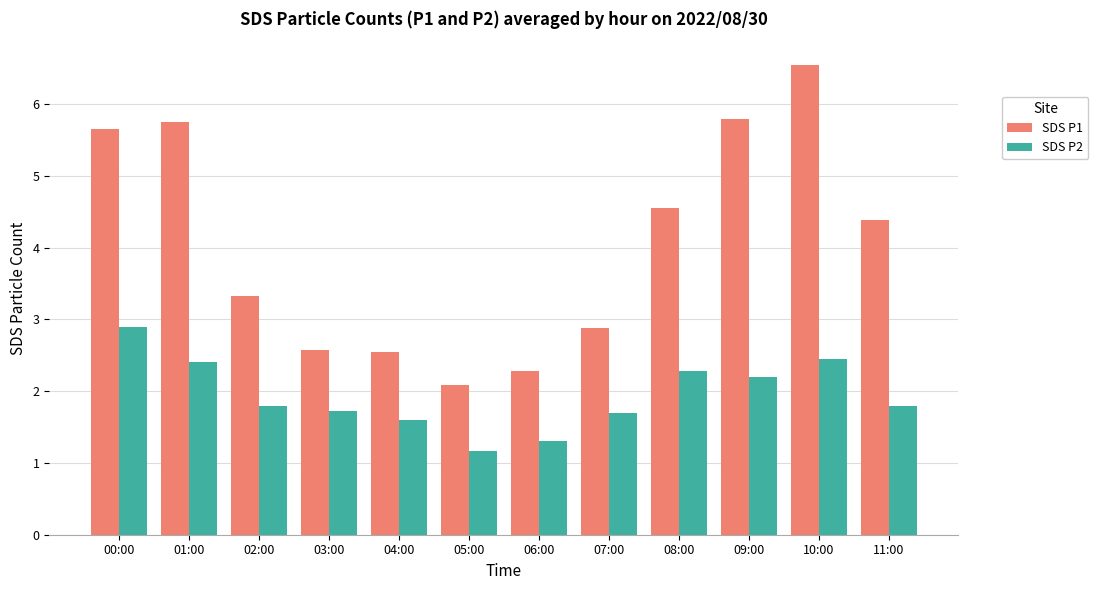

What is the average value of the SDS P1 series?

4.0